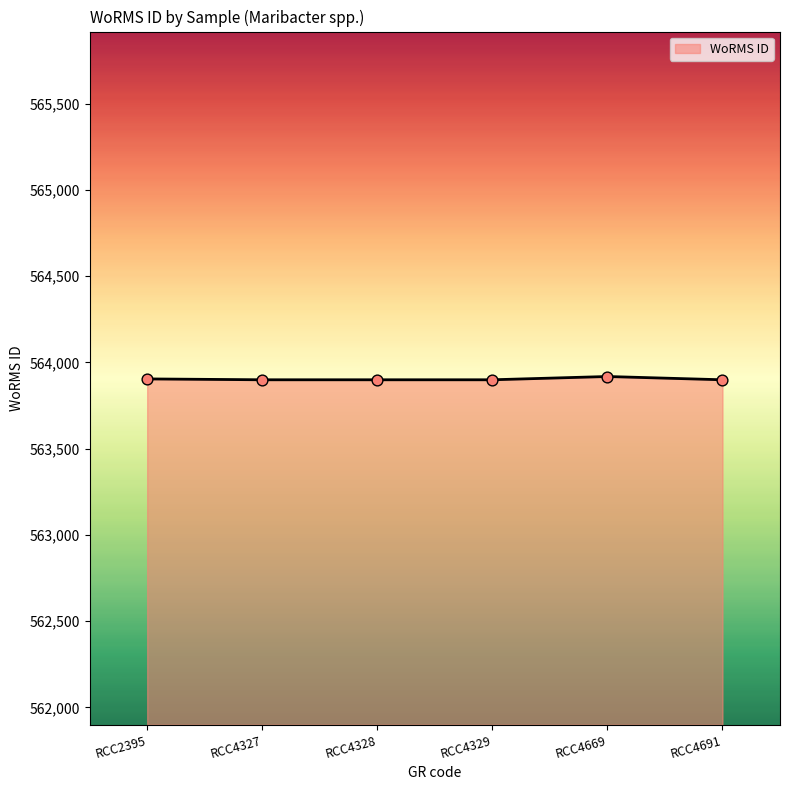

Approximately how many times larger is the value at RCC4691 compared to RCC4328?

1.0